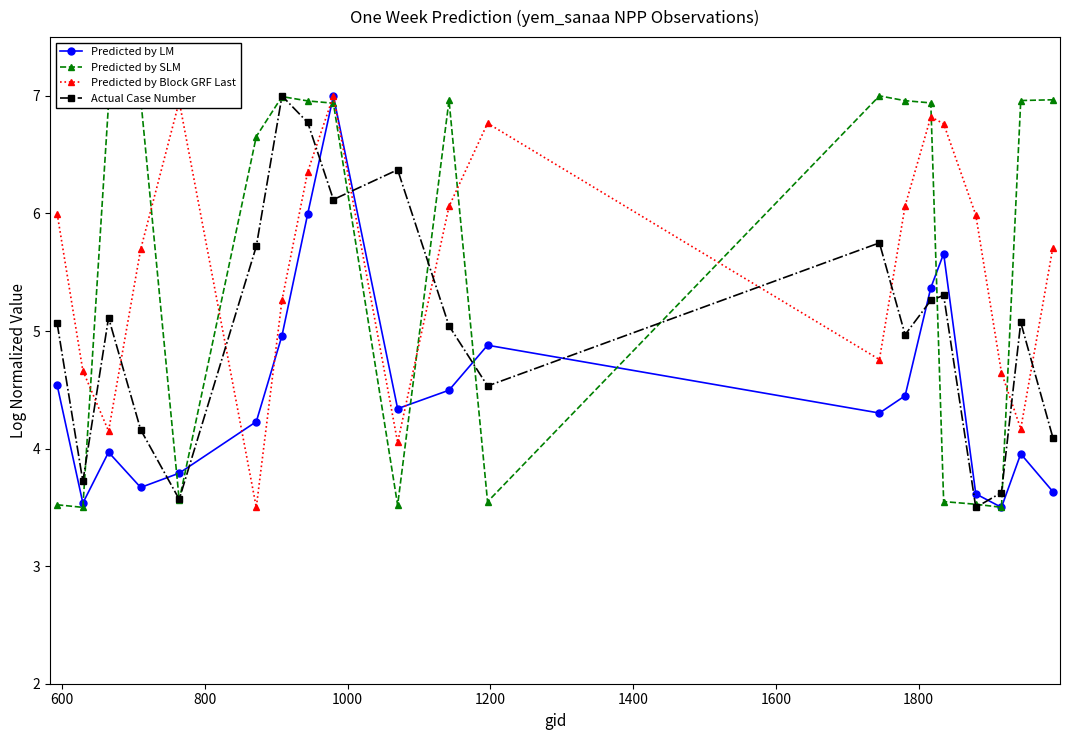

What is the value of the Predicted by SLM point at the 17th from the left?

3.5